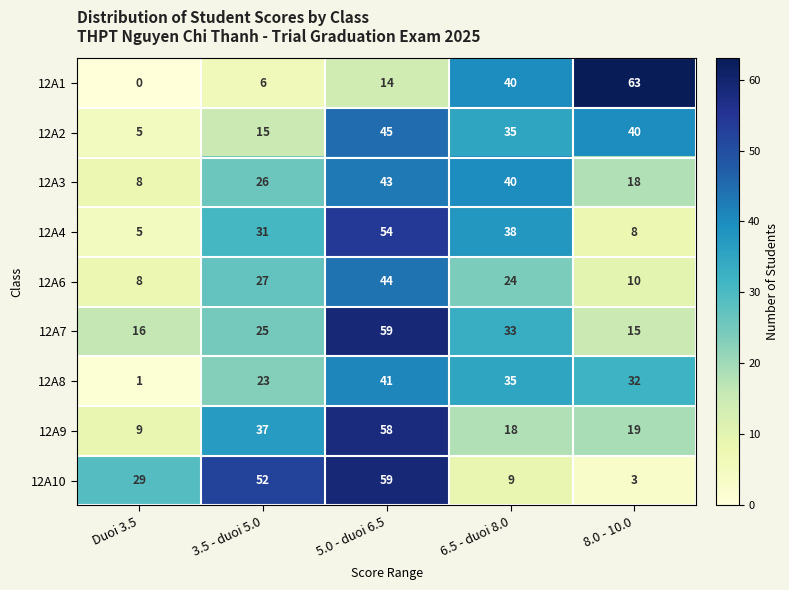

What is the difference between the maximum and second lowest values in the 12A4 series?

46